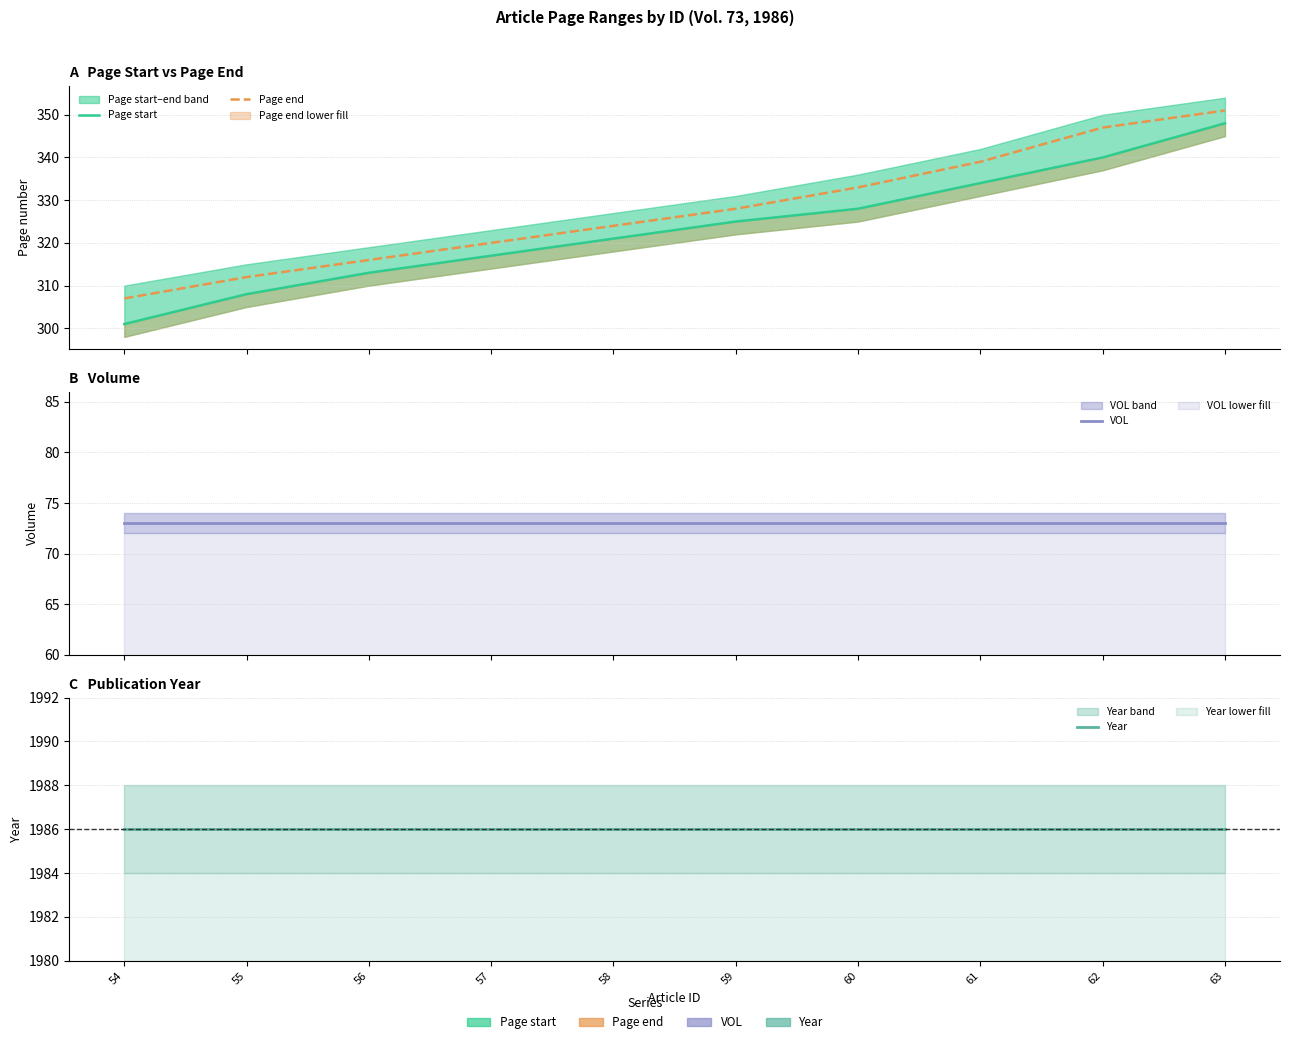

Reading right to left, list all the values displayed in this chart.

Page start: 63=348	62=340	61=334	60=328	59=325	58=321	57=317	56=313	55=308	54=301
Page end: 63=351	62=347	61=339	60=333	59=328	58=324	57=320	56=316	55=312	54=307
VOL: 63=73	62=73	61=73	60=73	59=73	58=73	57=73	56=73	55=73	54=73
Year: 63=1986	62=1986	61=1986	60=1986	59=1986	58=1986	57=1986	56=1986	55=1986	54=1986